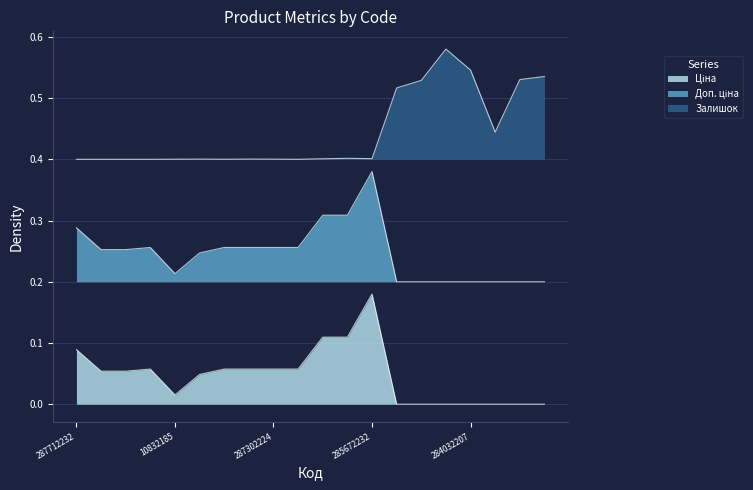

Is it true that Доп. ціна equals 0.3 at 285652231?

True